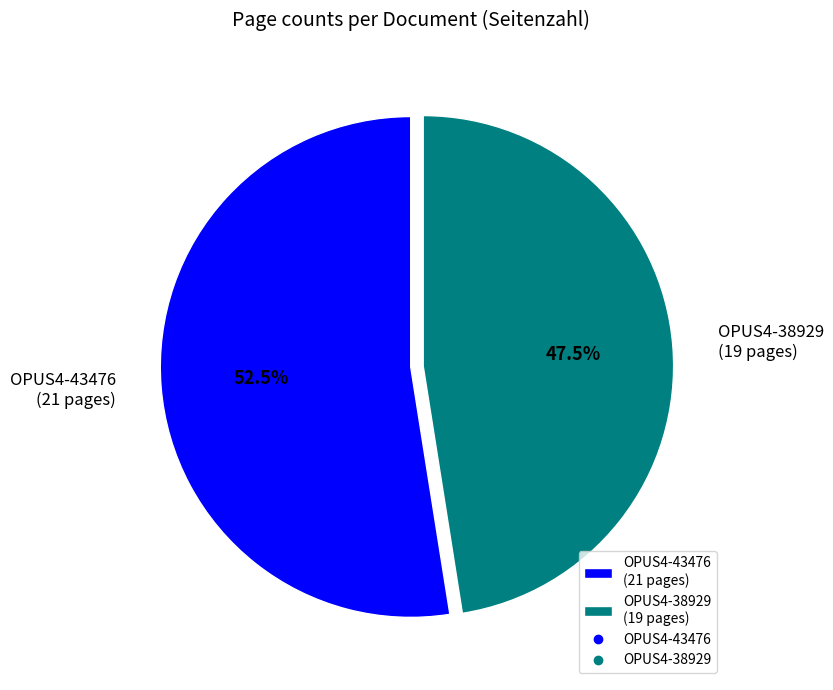

What is the total percentage of OPUS4-43476 and OPUS4-38929?

100.0%